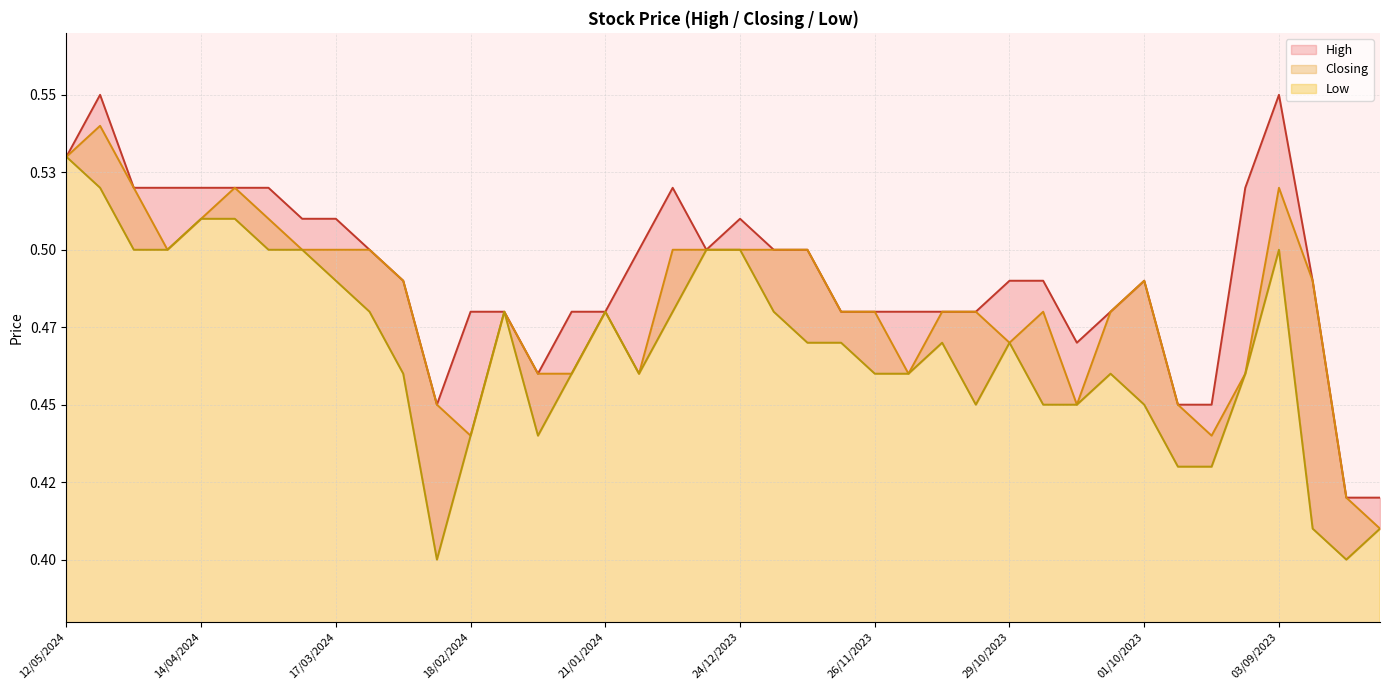

What is the difference between the maximum and second lowest values in the Closing series?

0.1